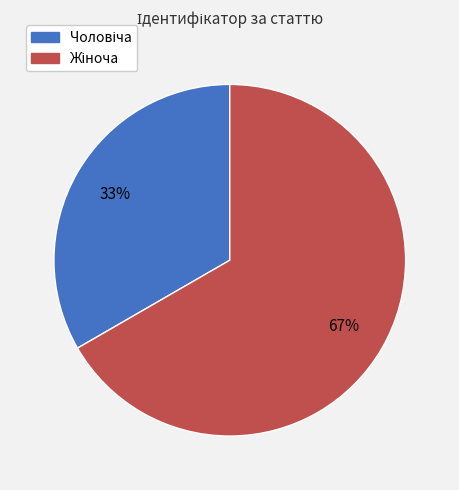

Is there a majority slice in this chart?

Yes